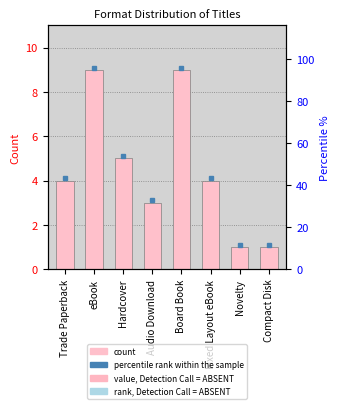

What is the label of the 4th bar from the left?

Audio Download